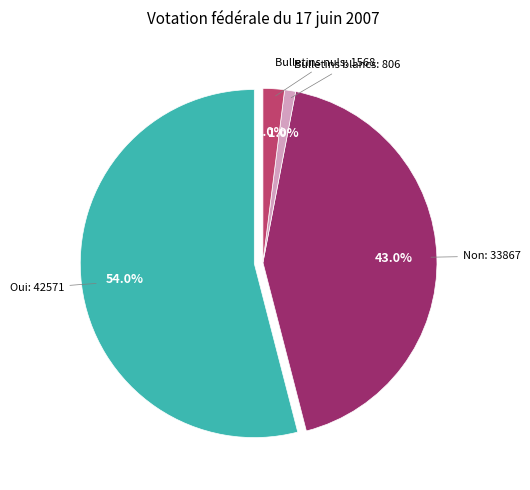

How many slices are in this pie chart?

4